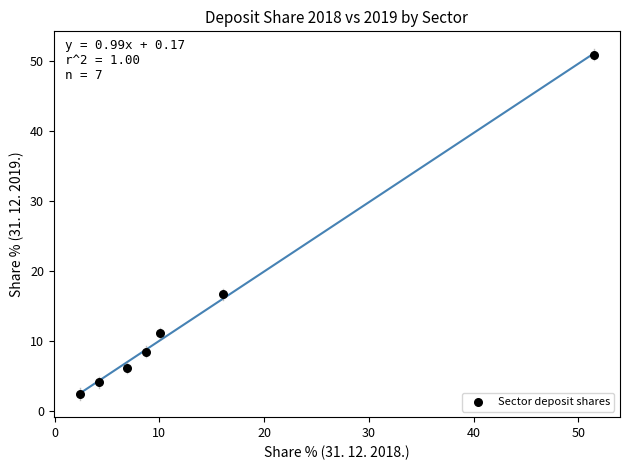

What Y value in the scatter plot is closest to 26?

16.7